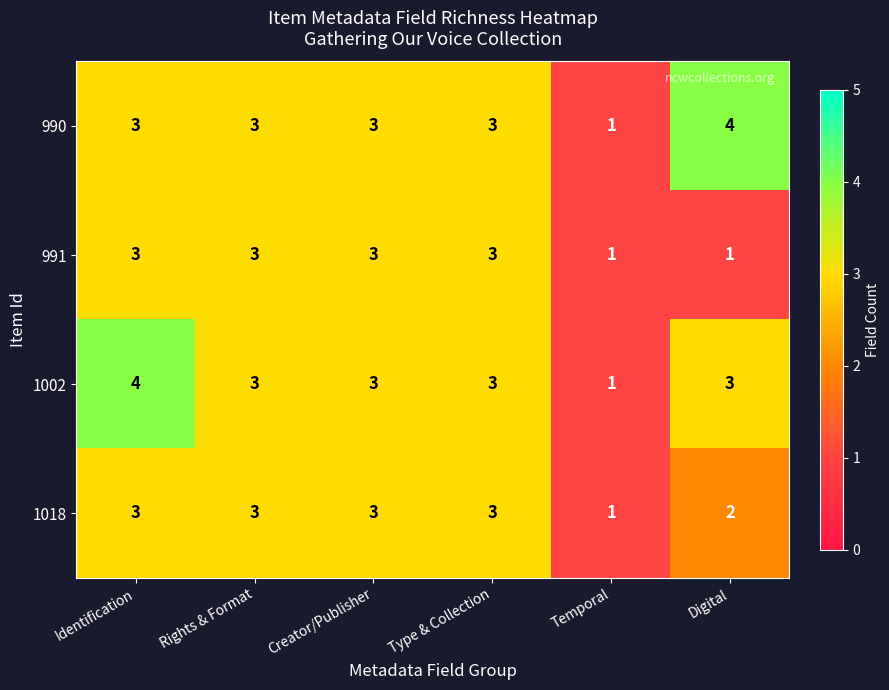

What is the difference between the highest and lowest values at Digital?

3